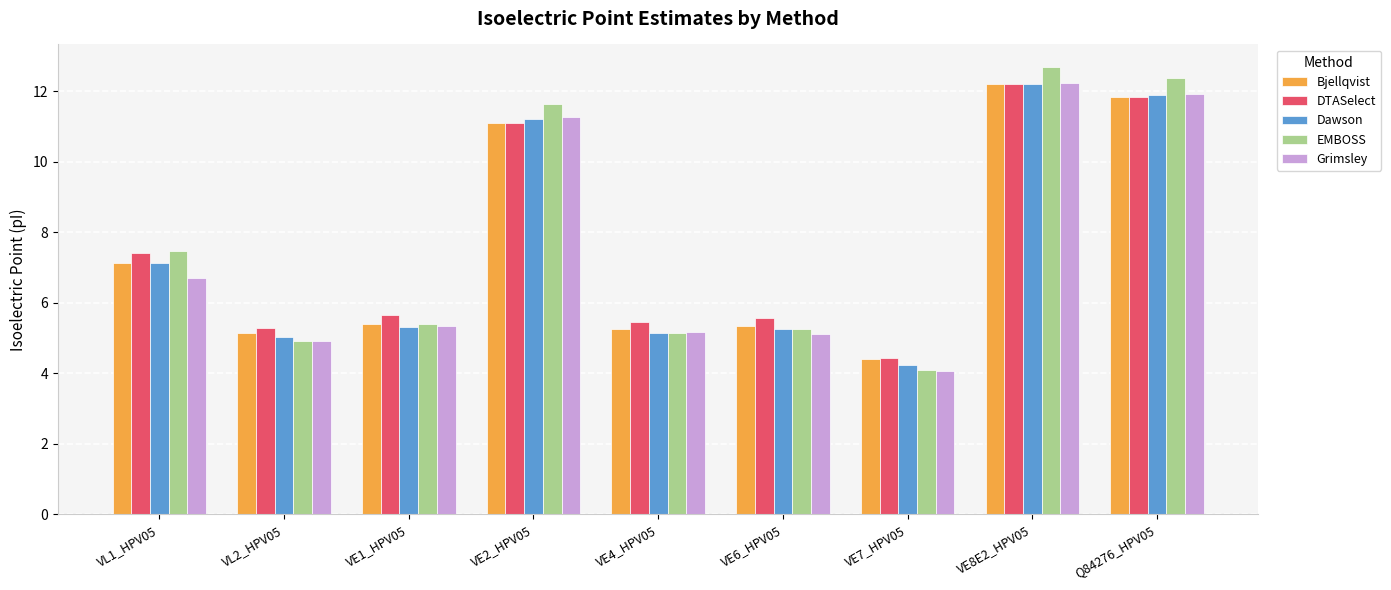

What is the difference between the maximum and second lowest values in the DTASelect series?

6.9